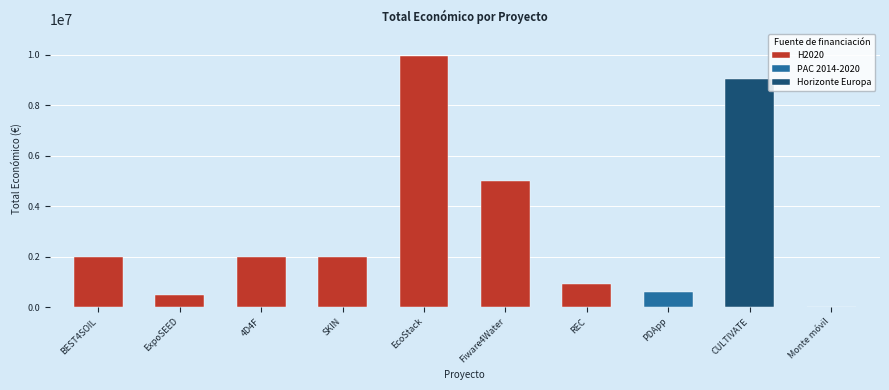

At which label is the value closest to 4984393?

Fiware4Water